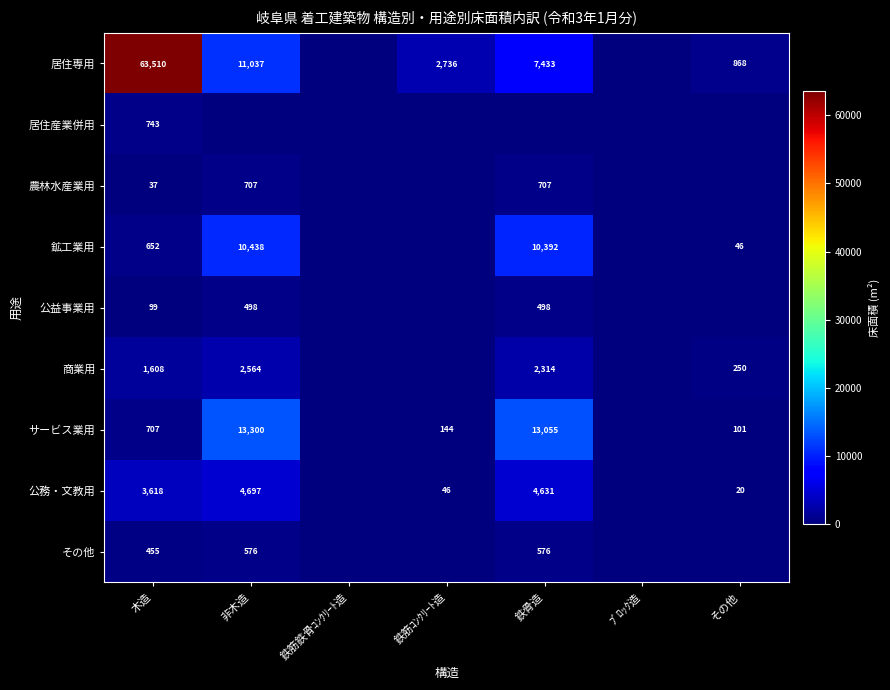

What is the spread (max minus min) of values at 木造?

63473